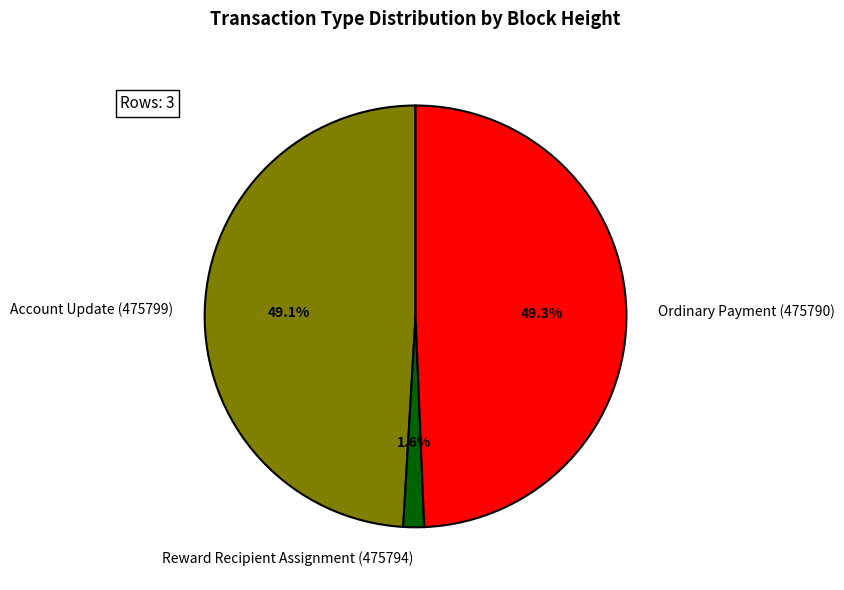

How many segments does this pie chart have?

3